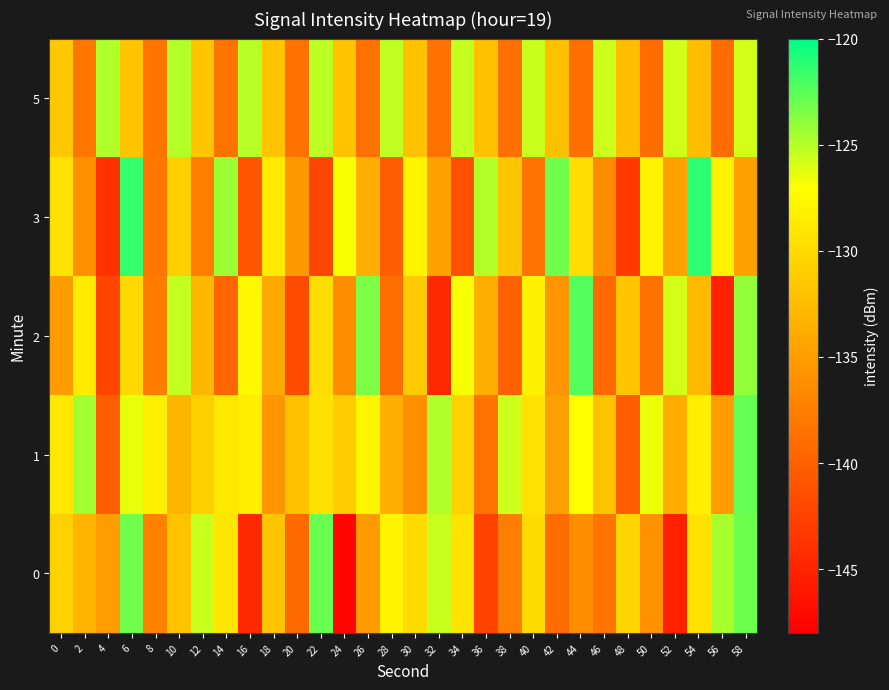

What is the spread (max minus min) of values at 10?

8.0